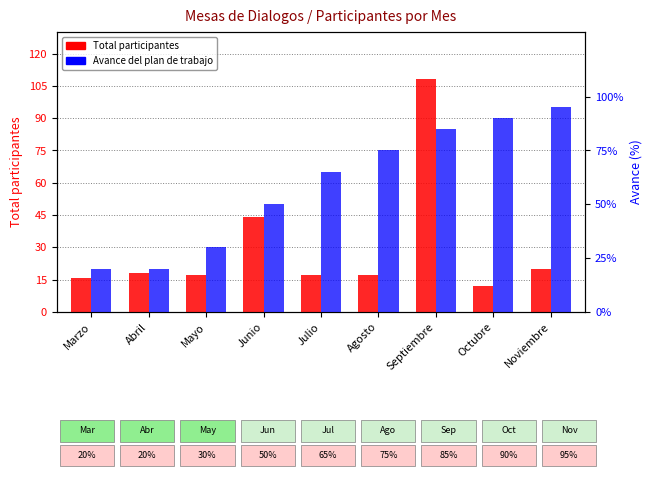

Rank the series by their maximum value, from lowest to highest.

Avance en la gestion del plan de trabajo, Total participantes en la mesa intersectorial